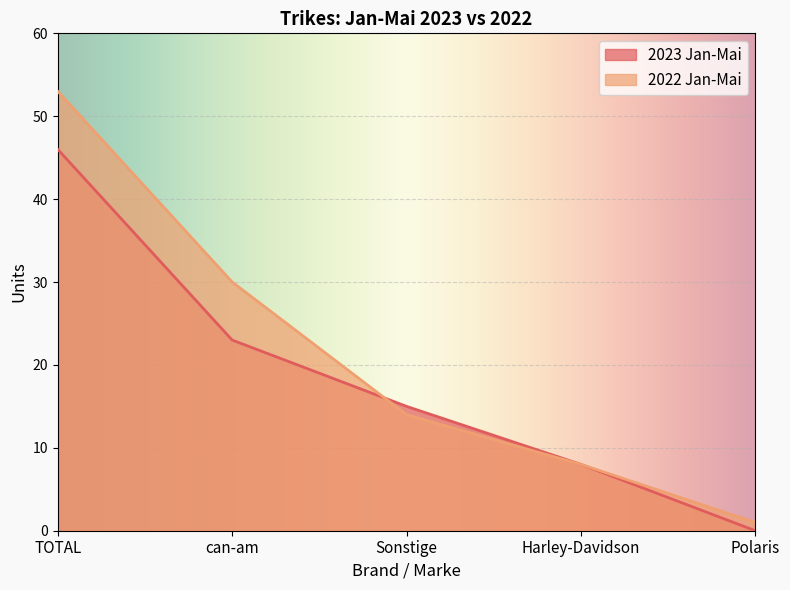

How many data points in 2023 Jan-Mai are above 15?

2